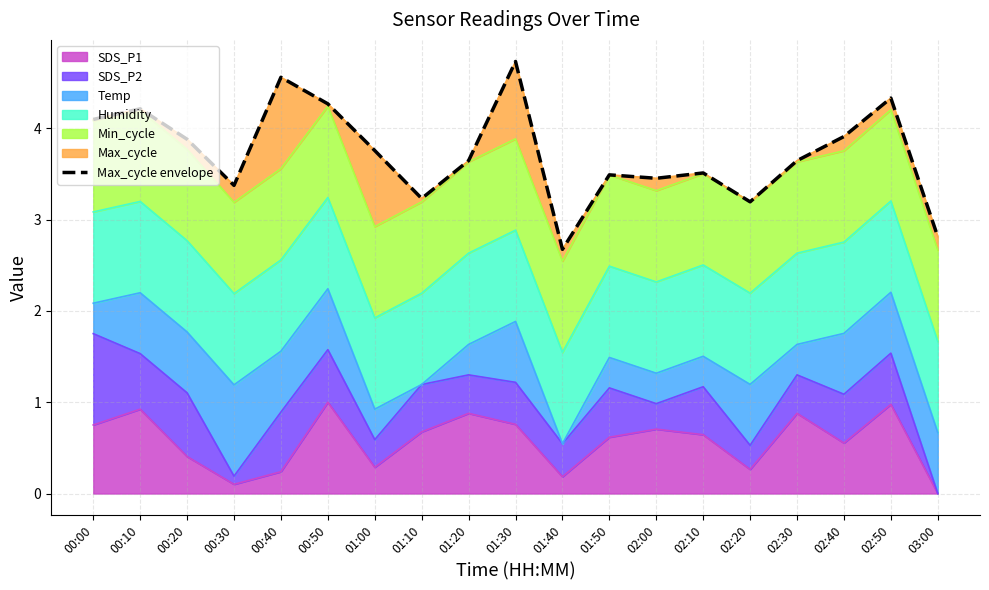

Is it true that the value at 00:50 is 6.1?

False